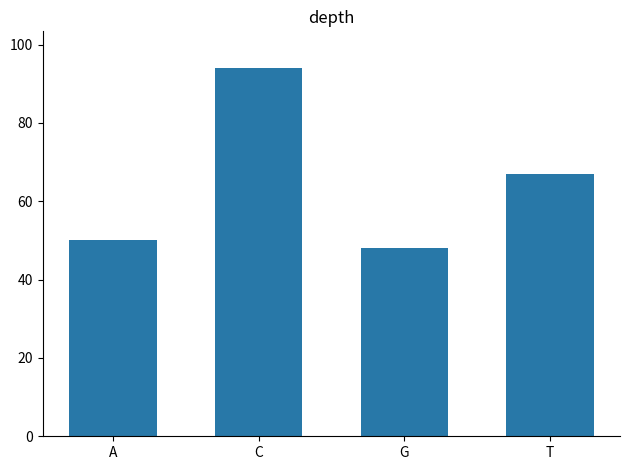

How many data points are less than 67?

2